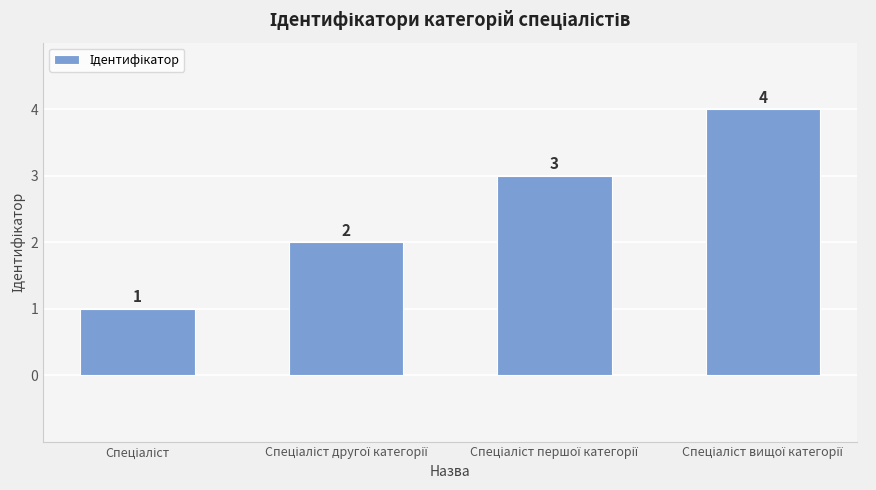

What is the difference between the maximum and minimum values?

3